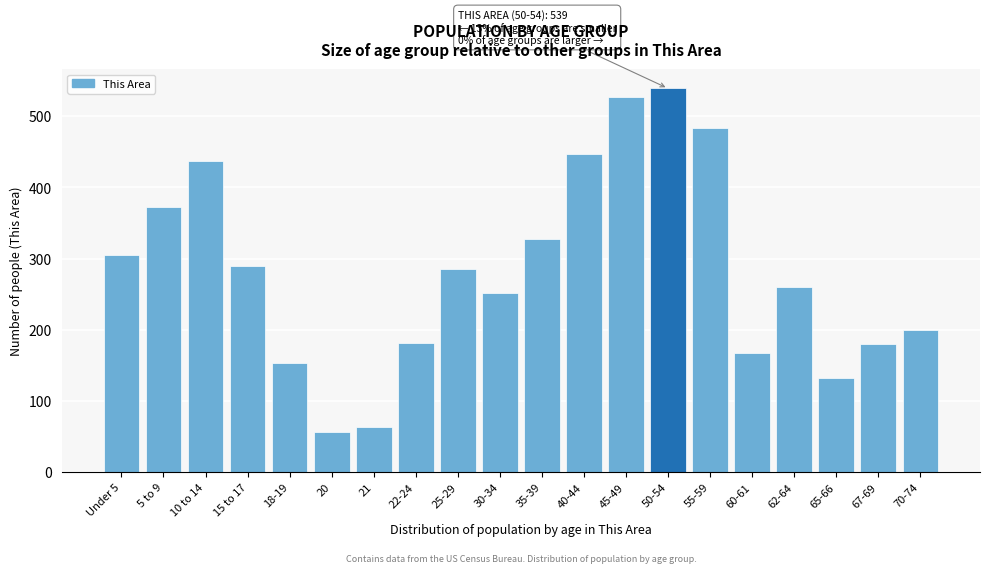

What is the maximum value shown in the chart?

539